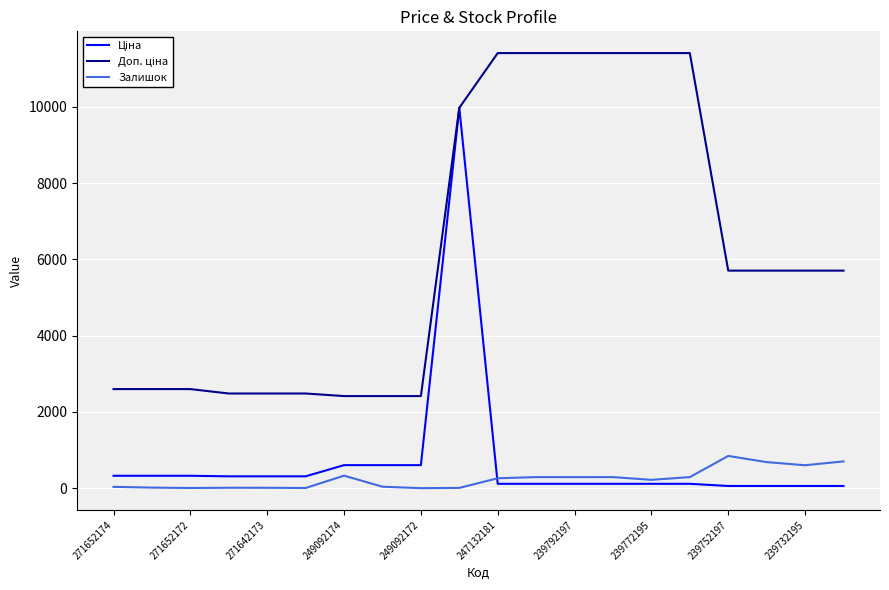

Does the chart display data point markers on the line(s)?

No